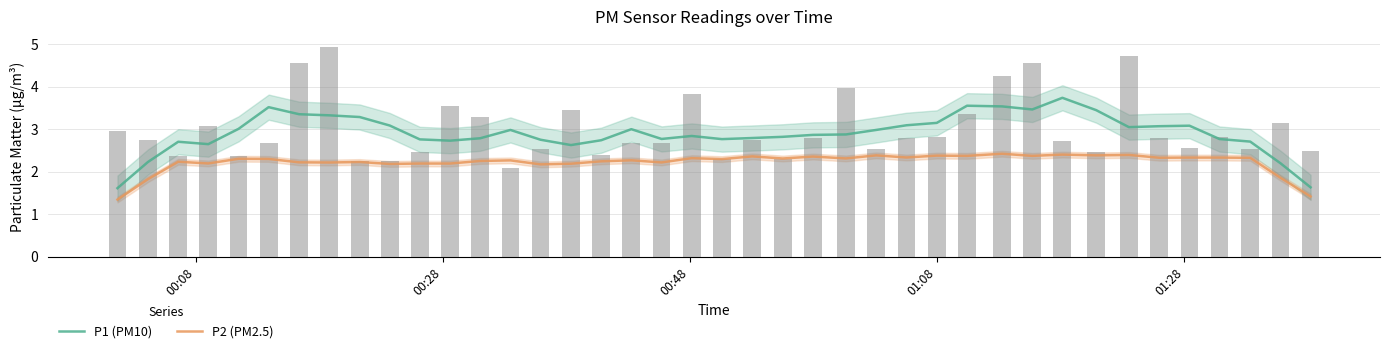

What is the maximum value for P1 (PM10)?

3.7